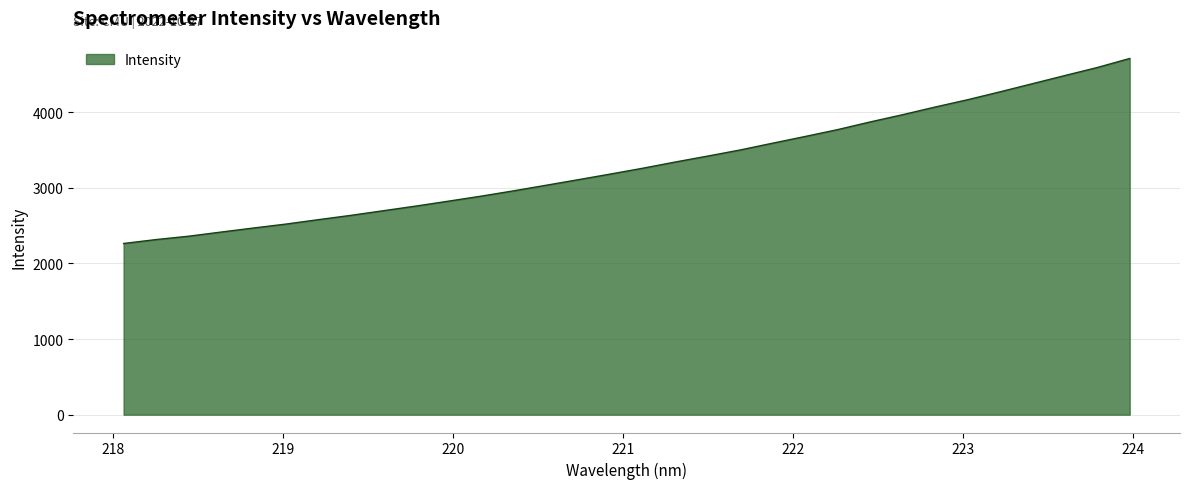

What is the maximum value shown in the chart?

4710.4